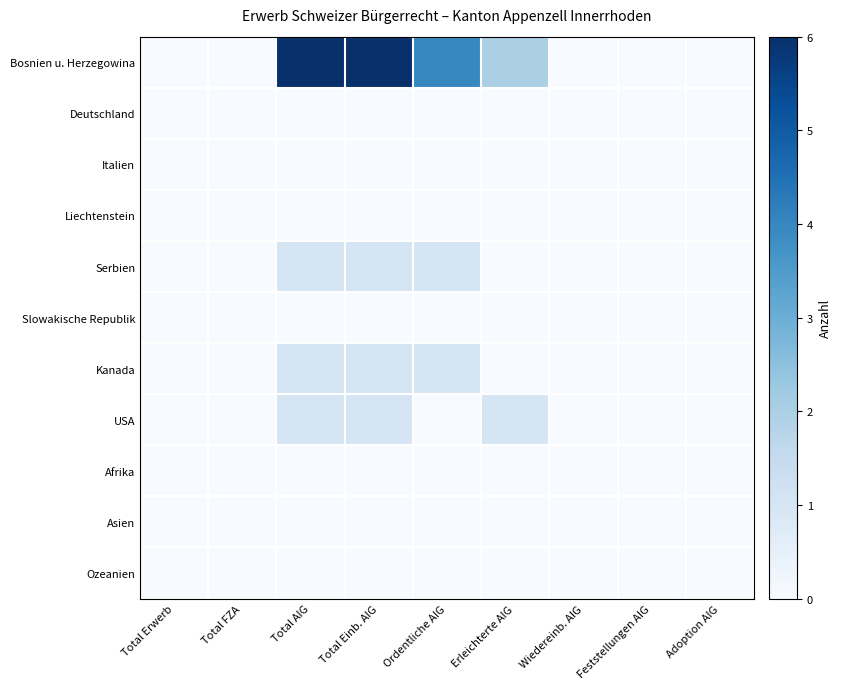

Which series has the largest total across all categories?

Bosnien u. Herzegowina